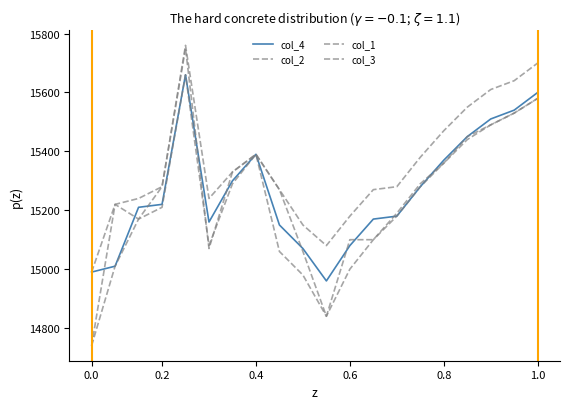

Is this an area chart (filled region under the line)?

No